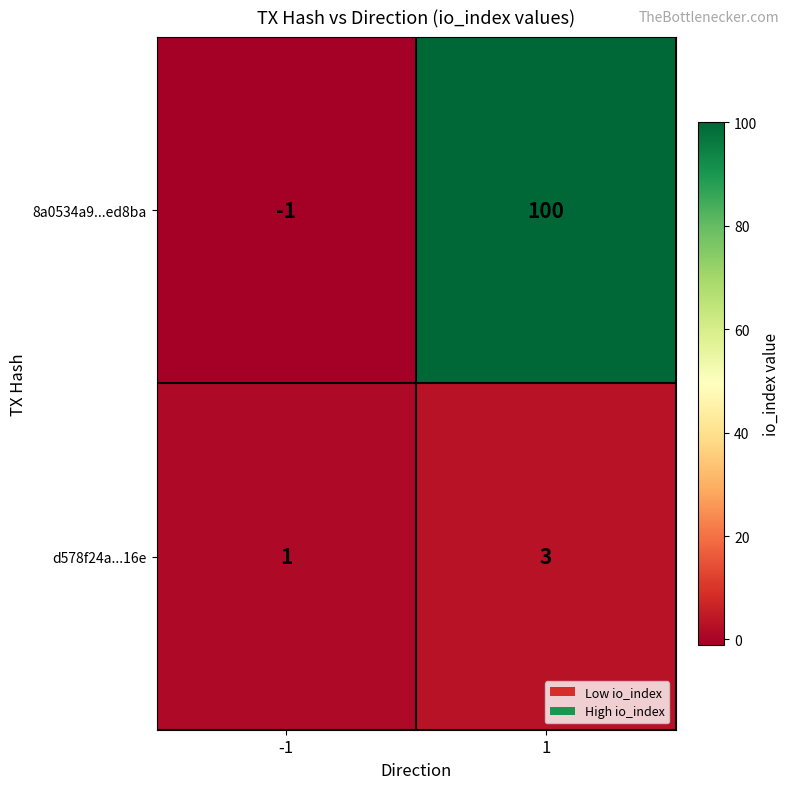

What is the spread (max minus min) of values at -1?

2